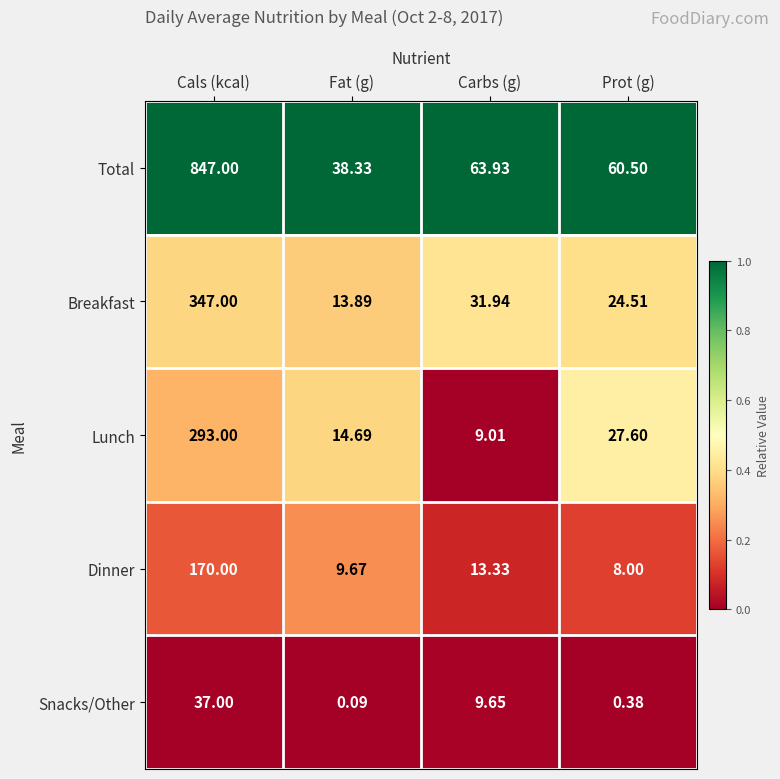

Which series changed the most between Cals (kcal) and Prot (g)?

Total